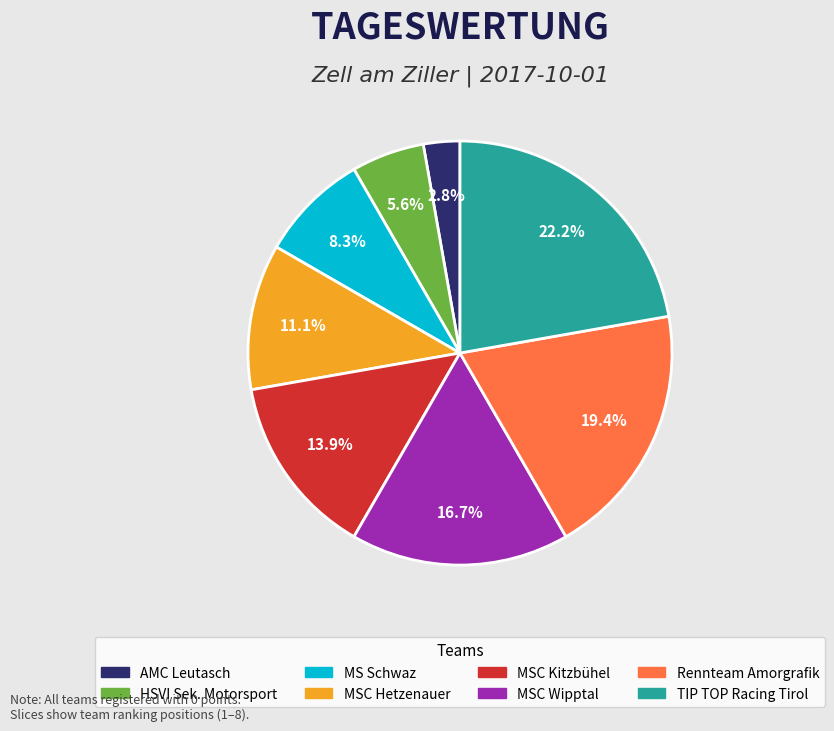

Which slice is the smallest?

AMC Leutasch